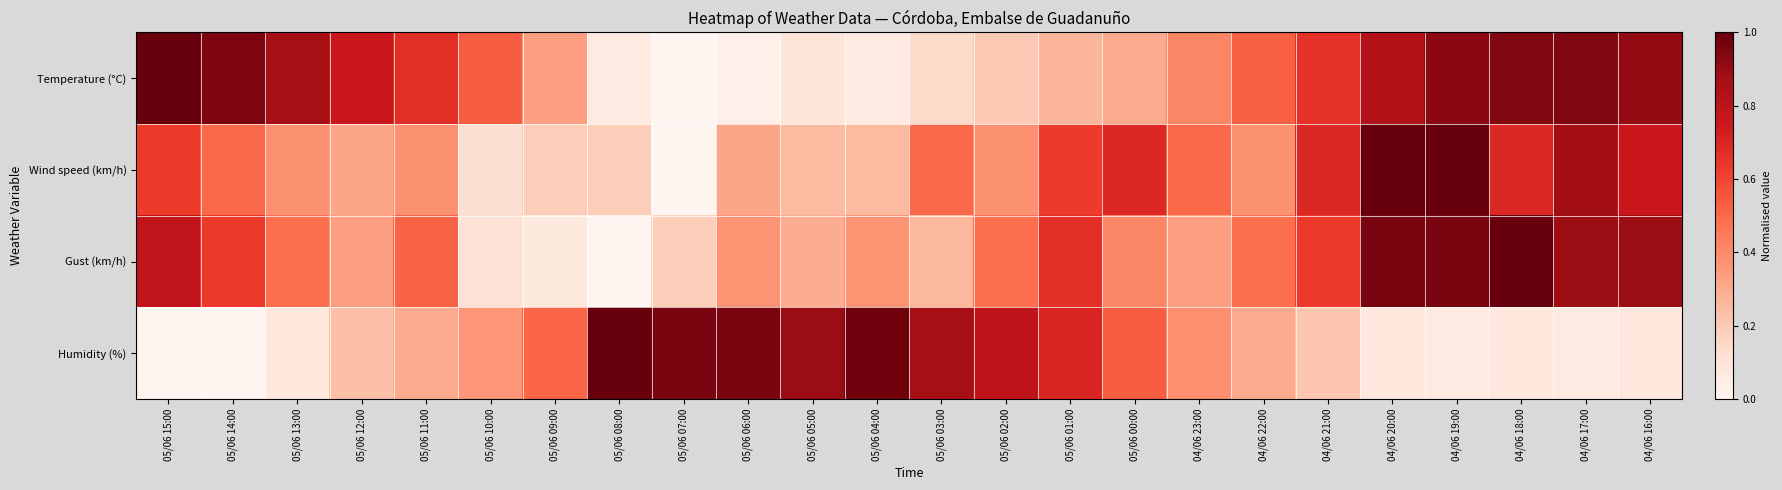

Which series changed the most between 05/06 10:00 and 05/06 09:00?

Temperature (°C)